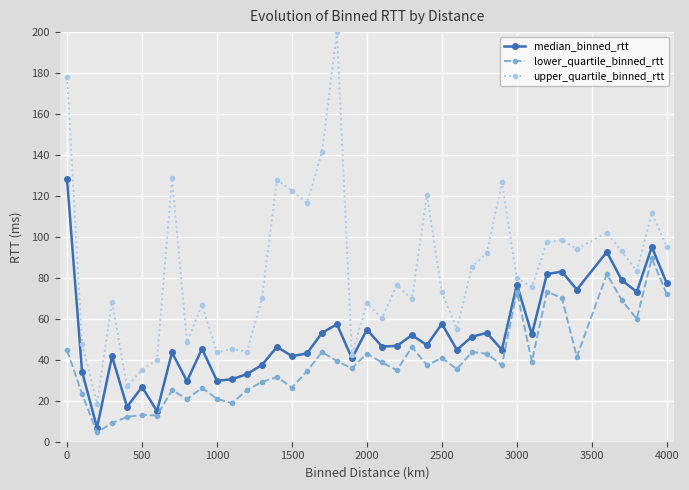

Which series has the widest spread of values?

upper_quartile_binned_rtt